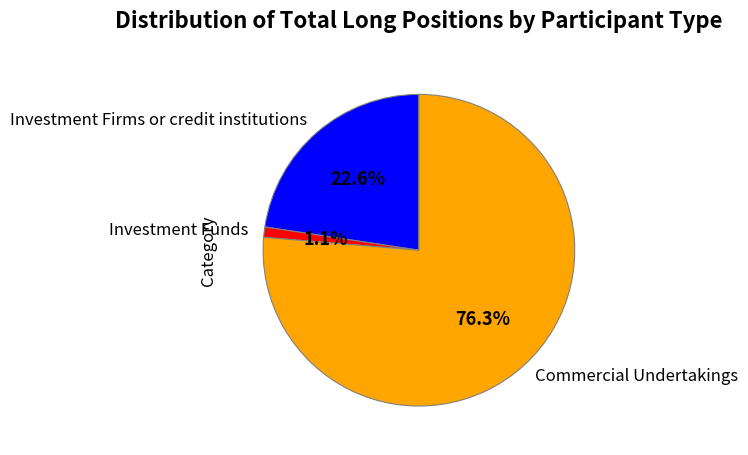

True or false: Investment Firms or credit institutions accounts for 28% of the total.

False